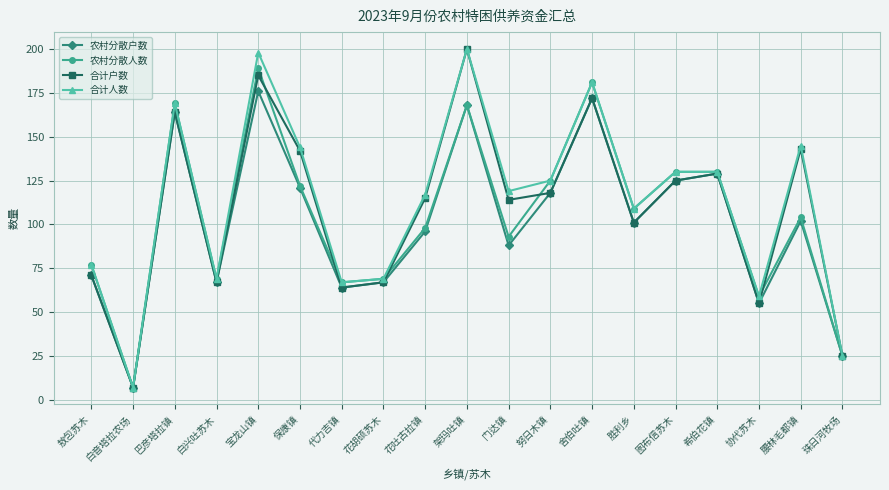

What position from the left is 图布信苏木?

15